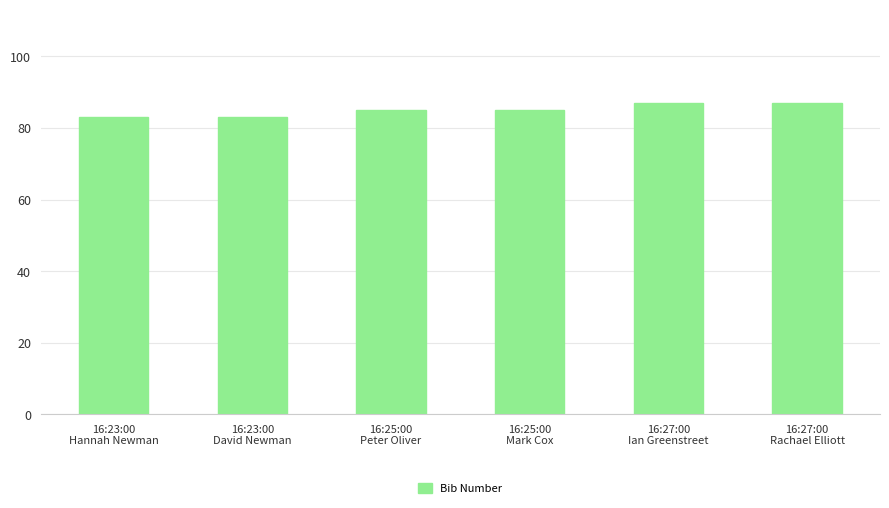

What is the value of the 2nd bar from the left?

83